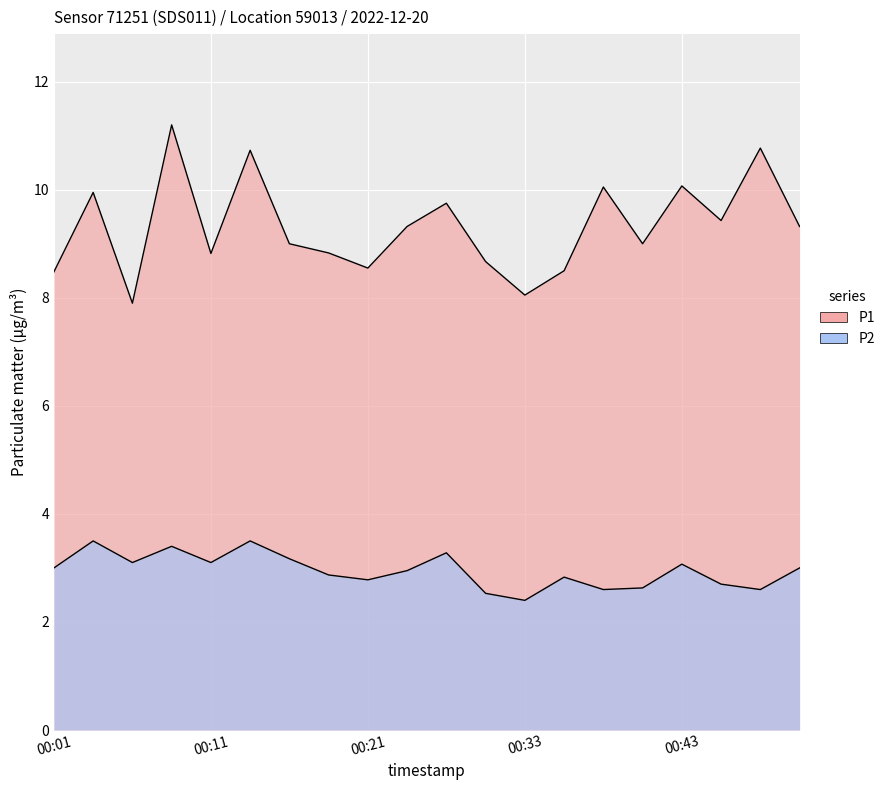

How many data points does each series have?

20